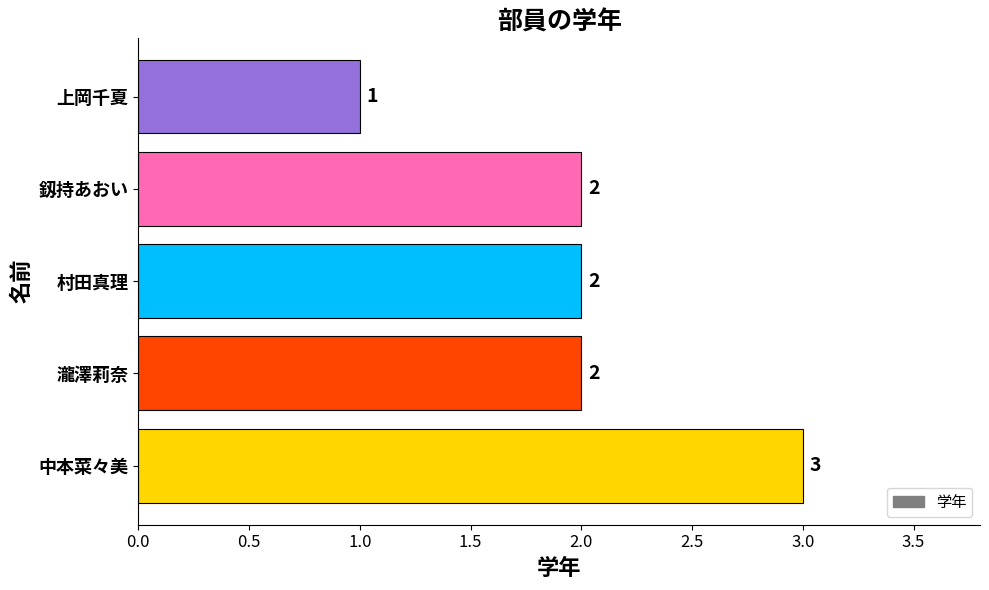

Which category has the lowest value across all series?

上岡千夏